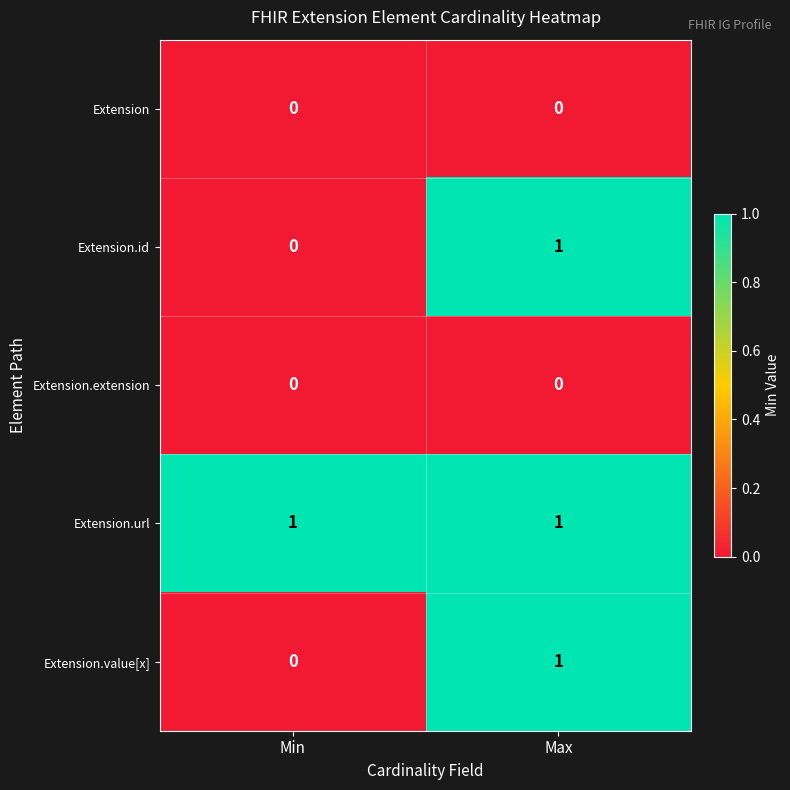

Which series has the largest total across all categories?

Extension.url